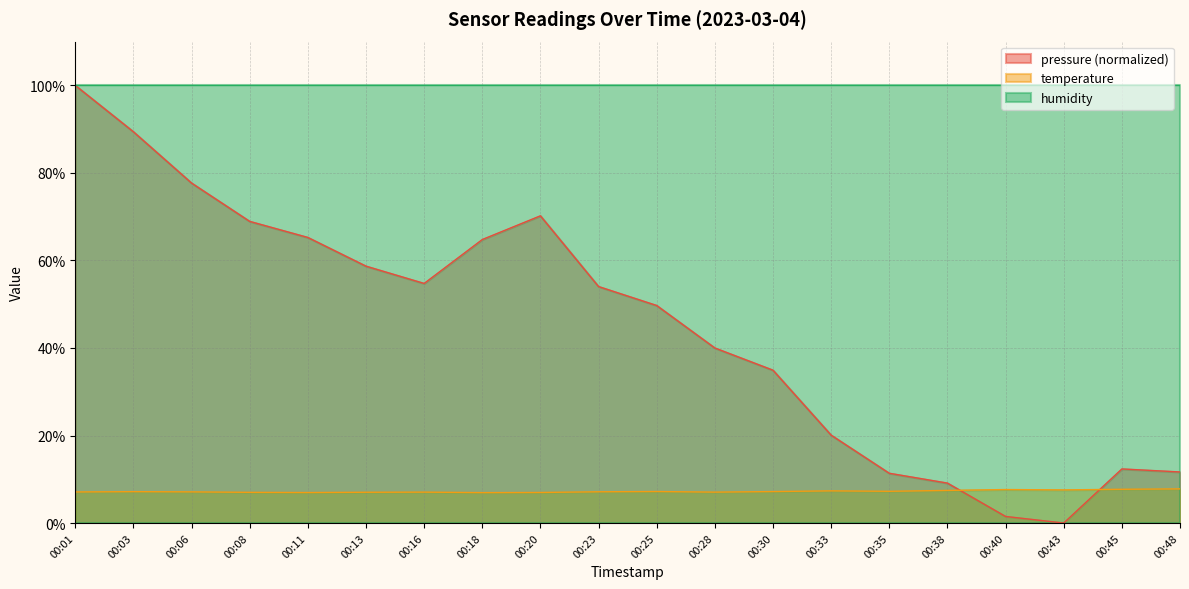

Which series has the widest spread of values?

pressure (normalized)